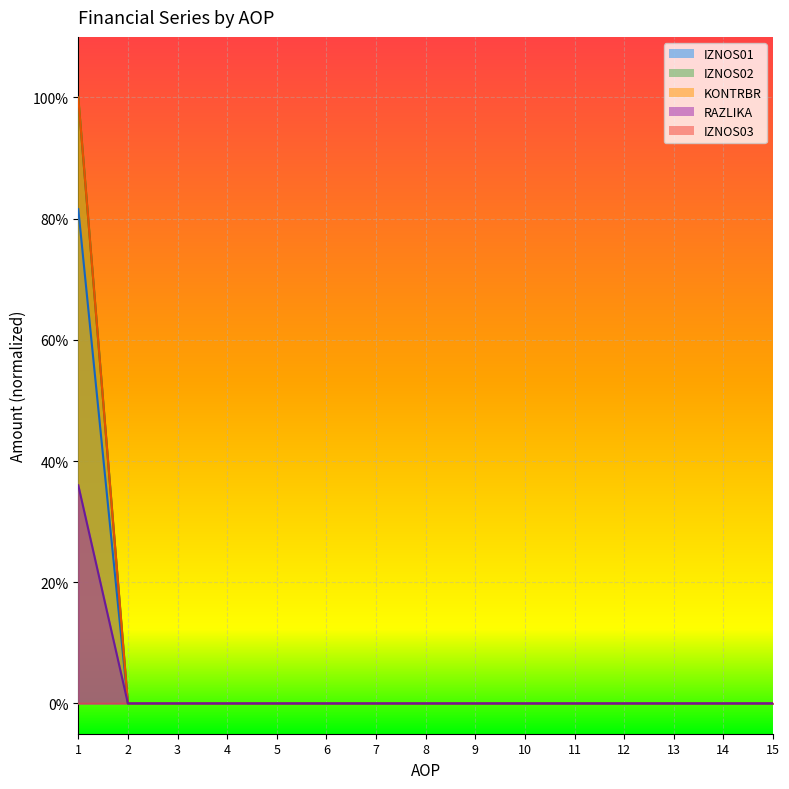

True or false: IZNOS02 and IZNOS01 cross at least once.

False